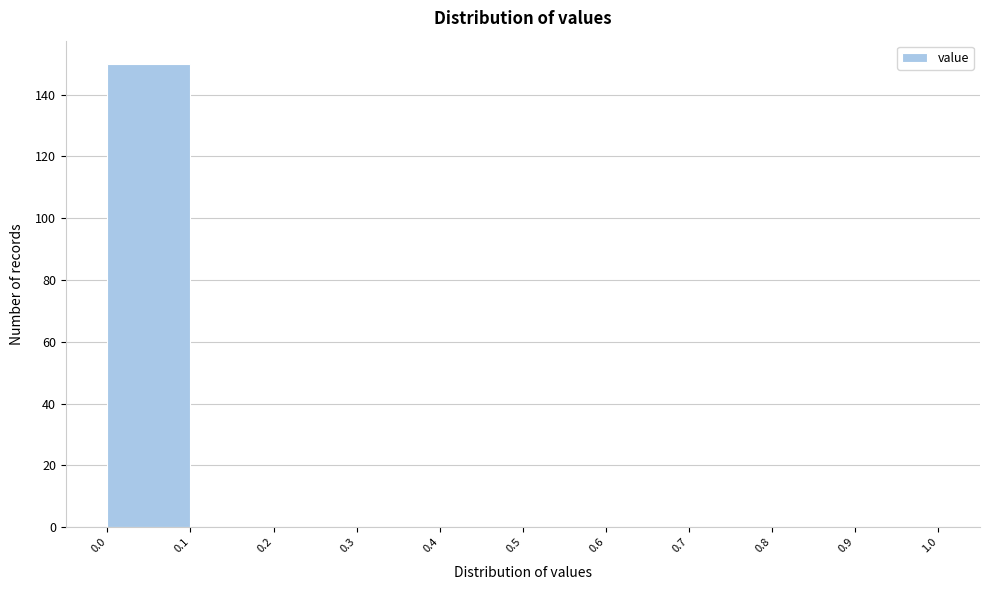

Which range on the x-axis has the tallest bar?

0.0 to 0.1